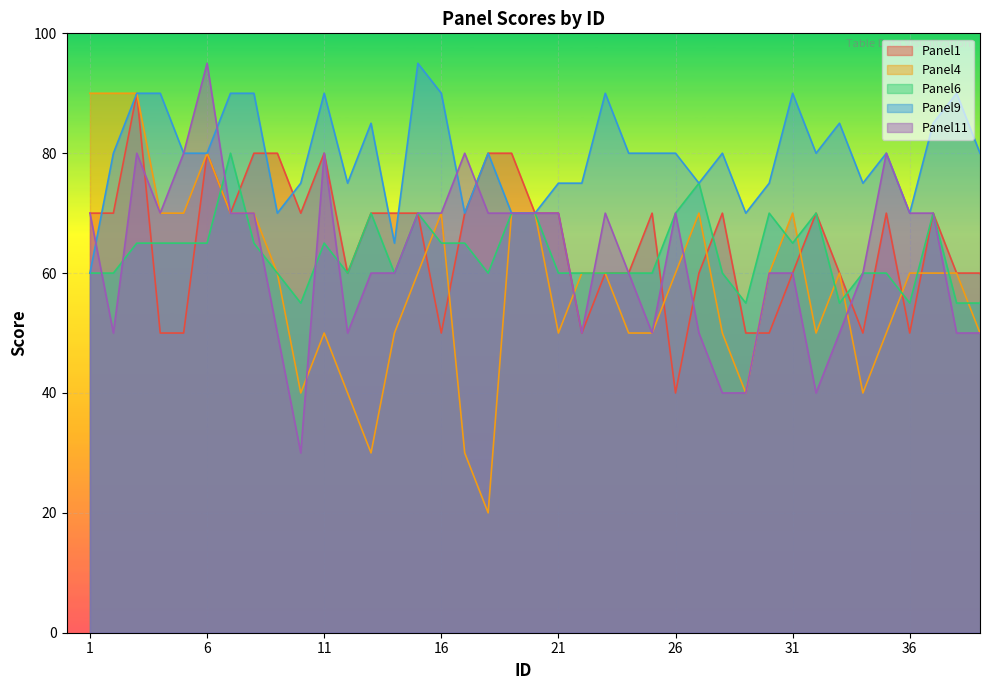

Read the Panel1 value at 32, to the nearest 5.

70